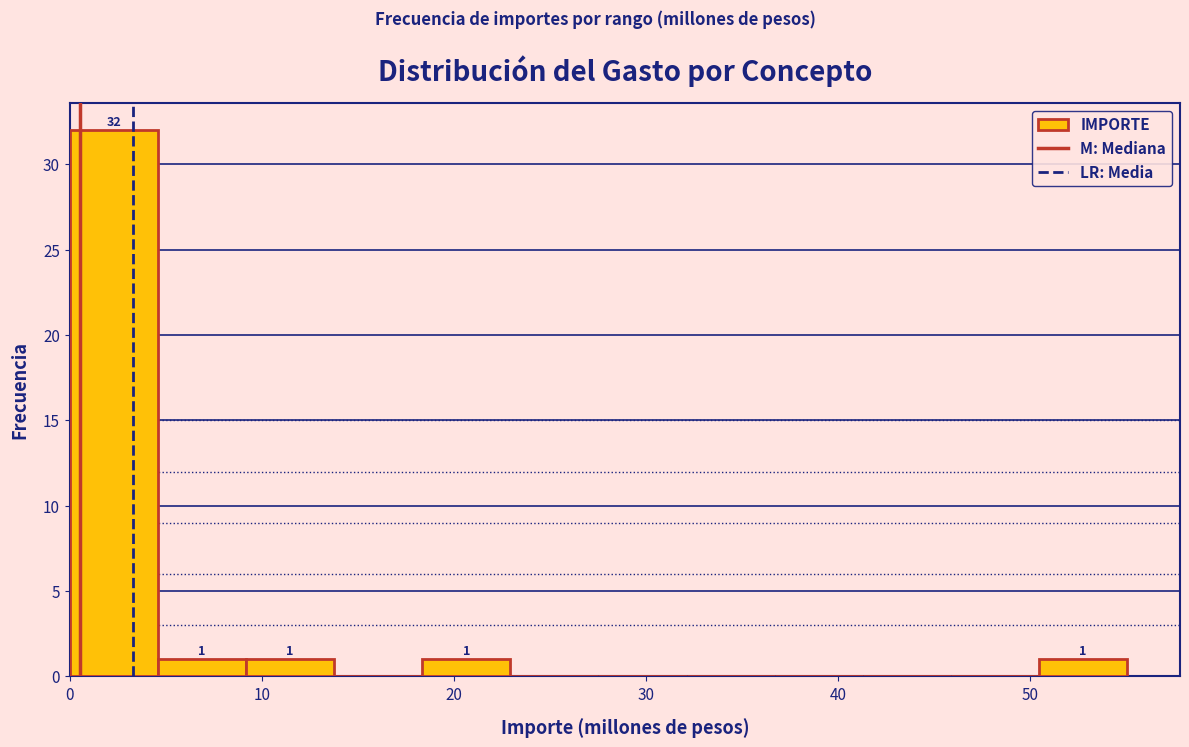

Which range on the x-axis has the tallest bar?

0 to 5